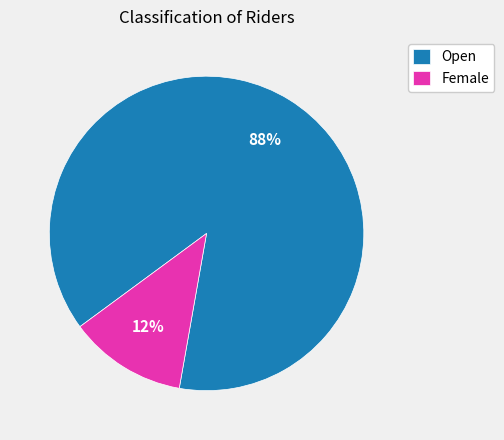

What percentage is the Open slice, to the nearest percent?

88%